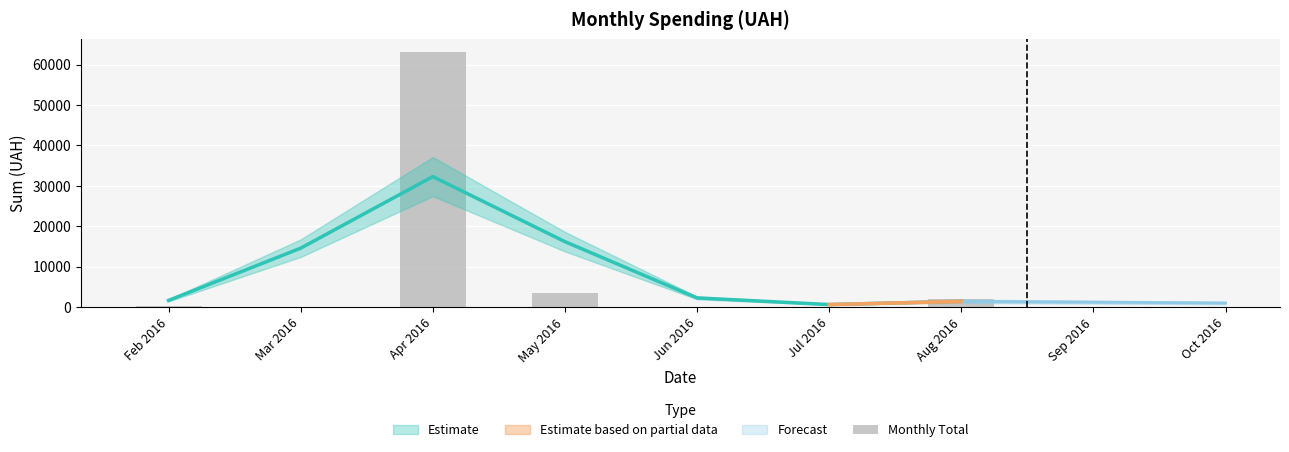

Where does the data first go above 271?

Feb 2016